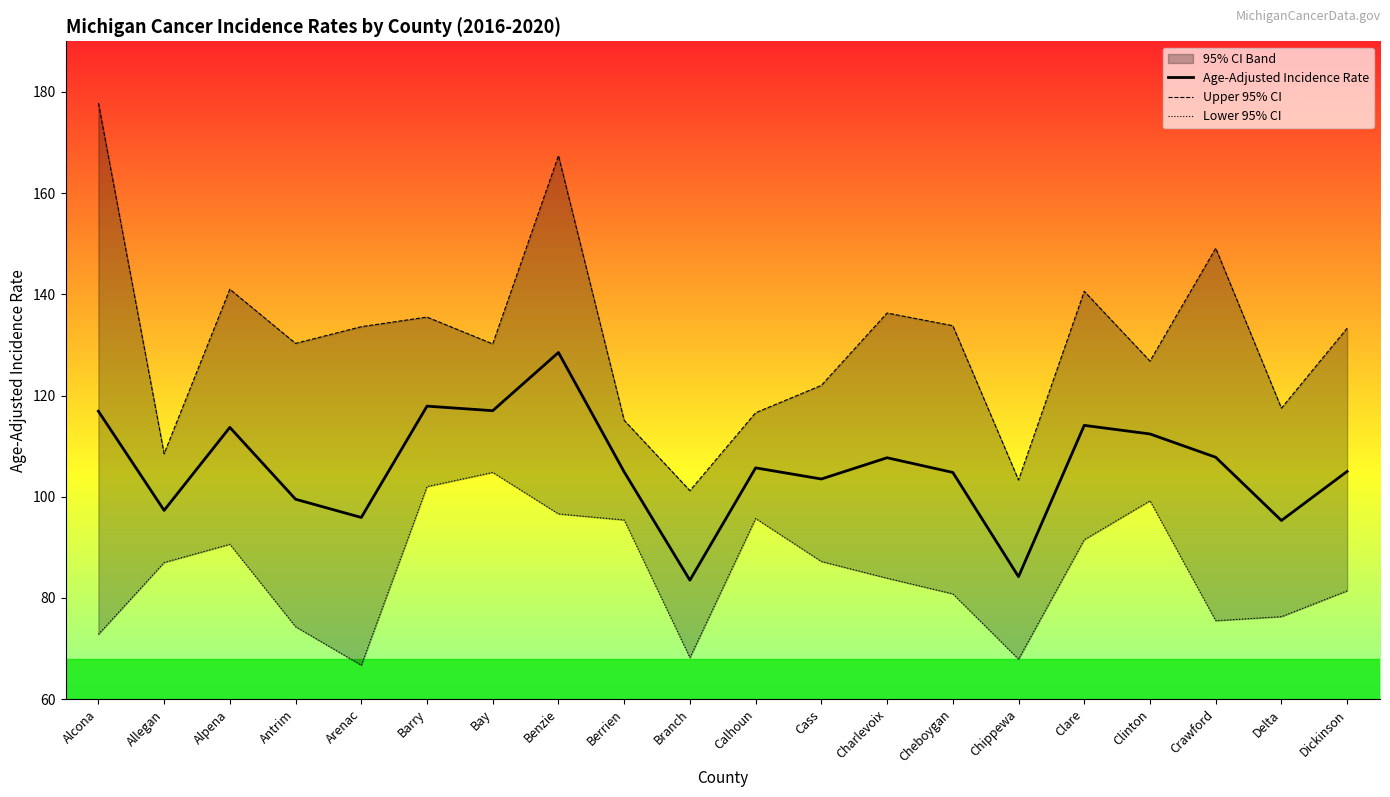

What is the label of the 16th point from the left?

Clare